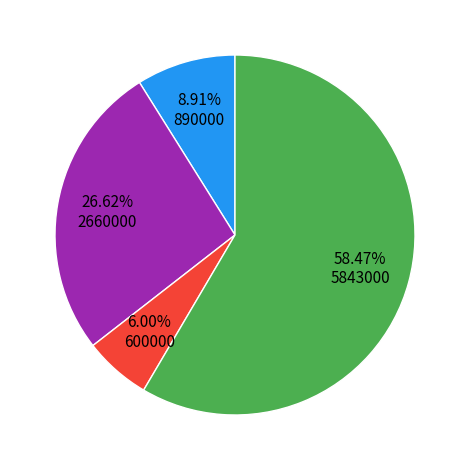

Count the number of slices in the pie.

4